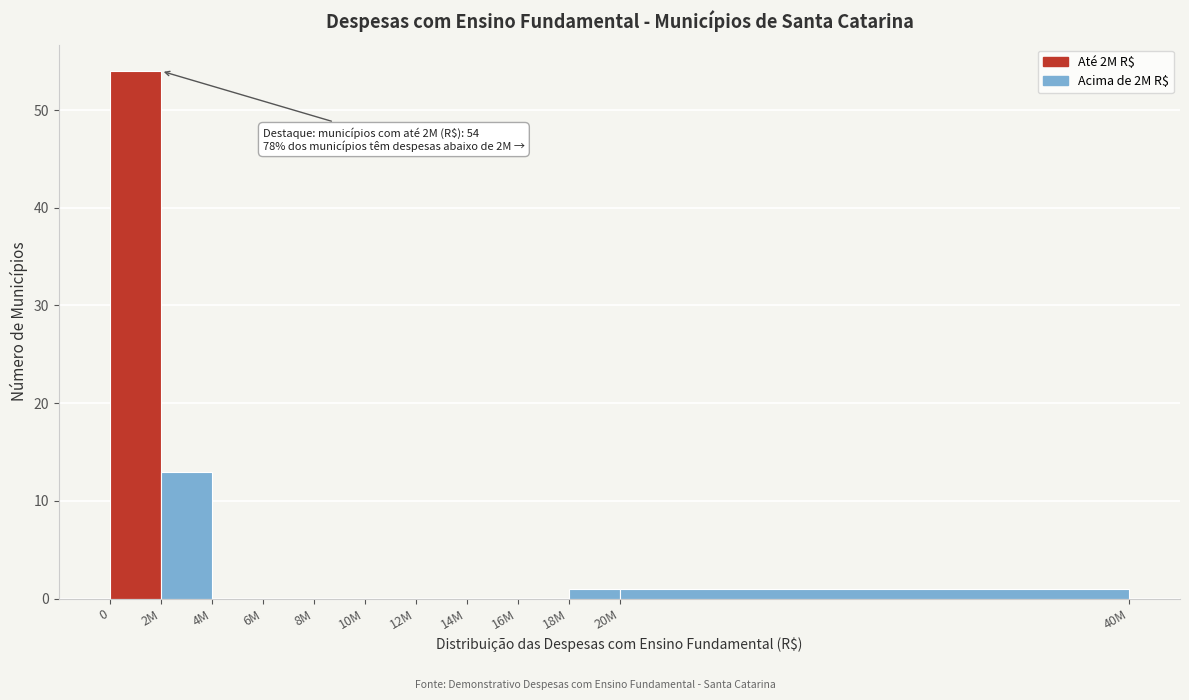

Reading right to left, what are all the values shown in this chart?

20M=1	18M=1	16M=0	14M=0	12M=0	10M=0	8M=0	6M=0	4M=0	2M=13	0=54